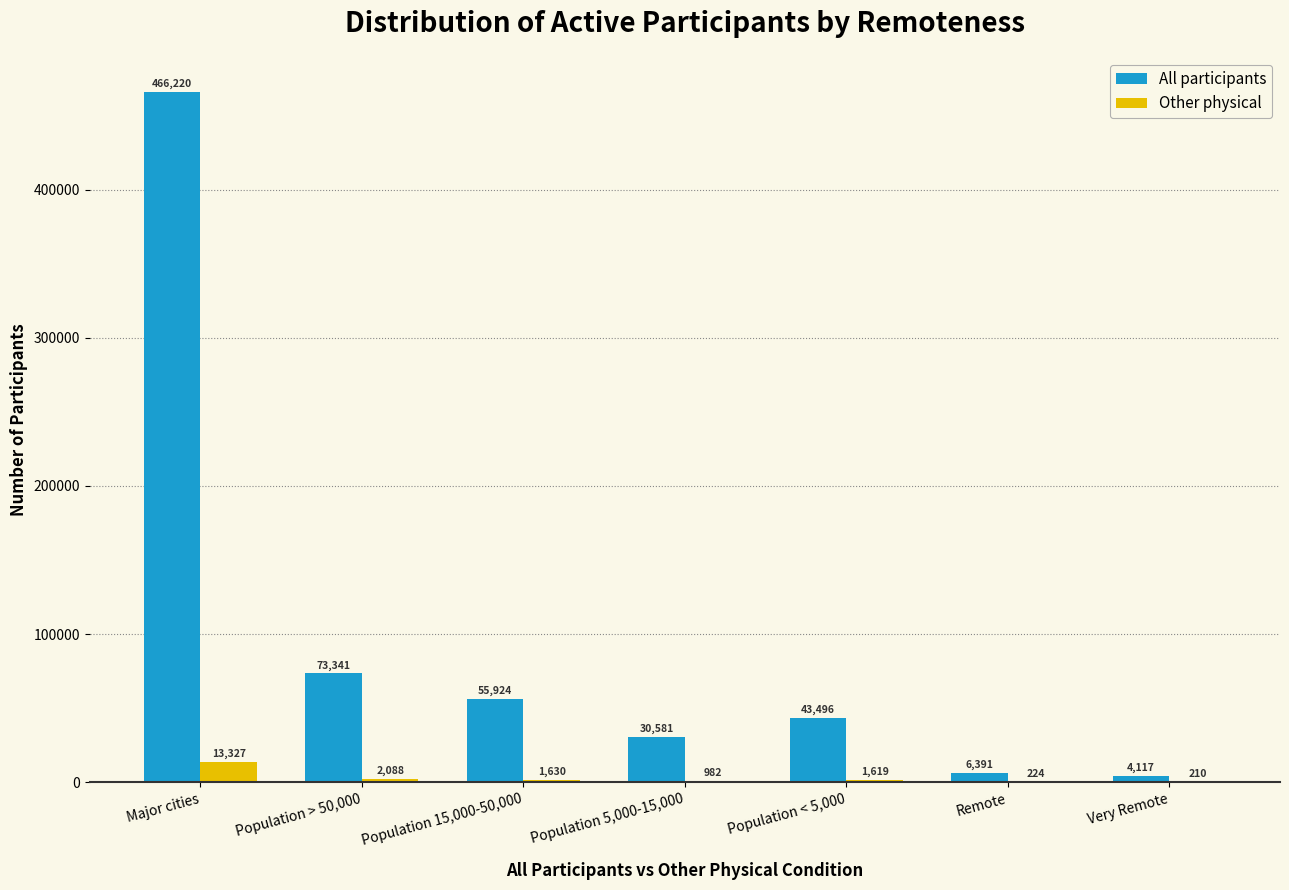

What is the total value across all series at Population 5,000-15,000?

31563